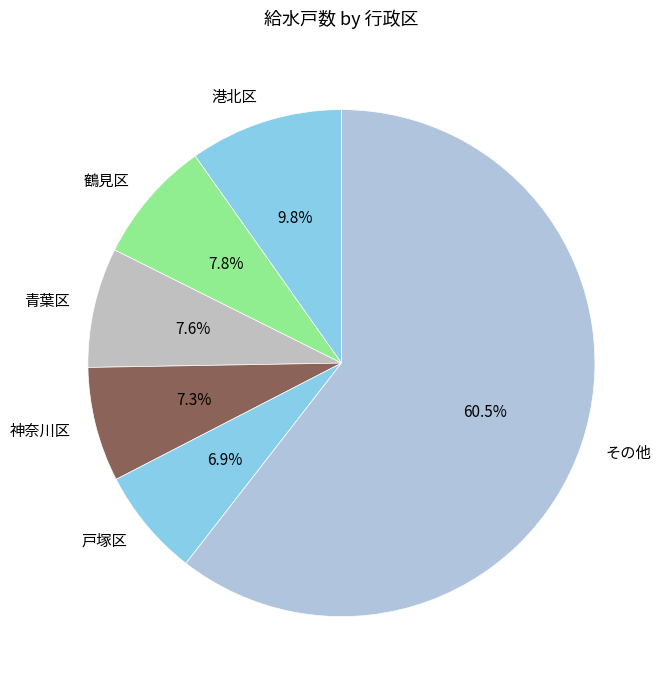

What is the majority slice?

その他